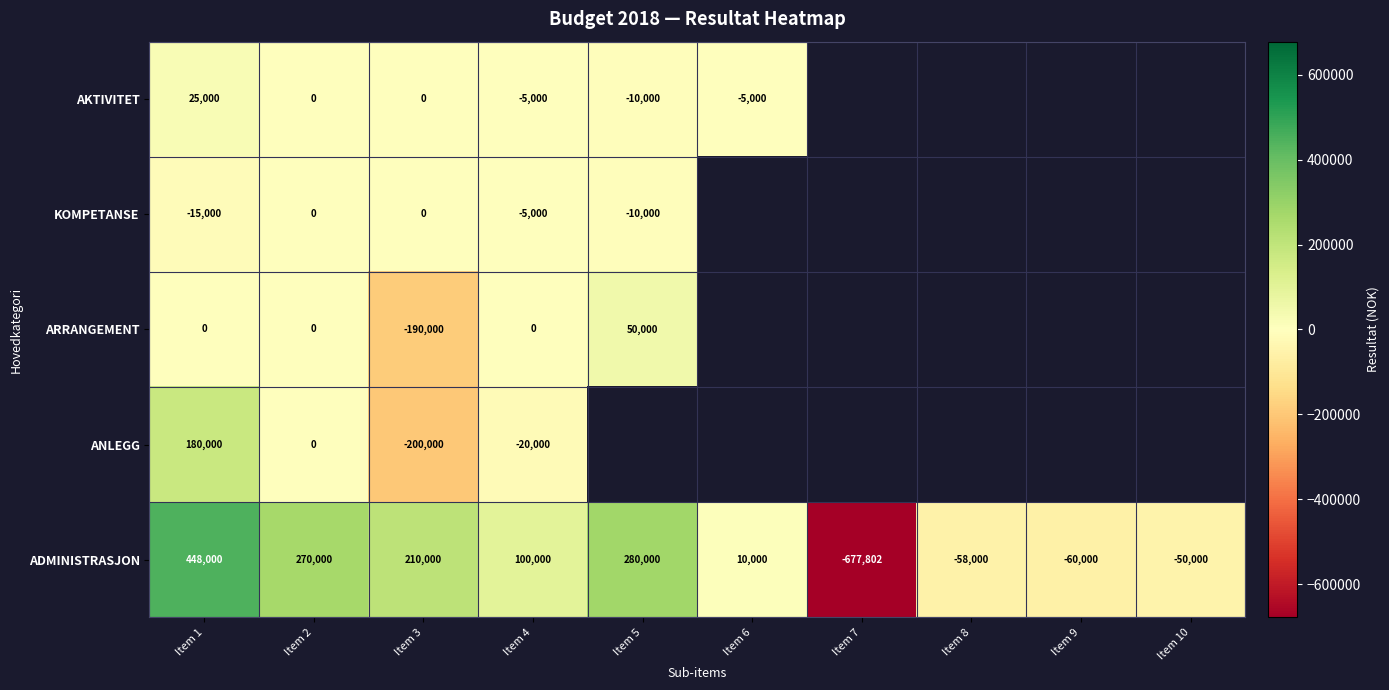

At Item 1, list the series in order from largest to smallest.

ADMINISTRASJON, ANLEGG, AKTIVITET, ARRANGEMENT, KOMPETANSE